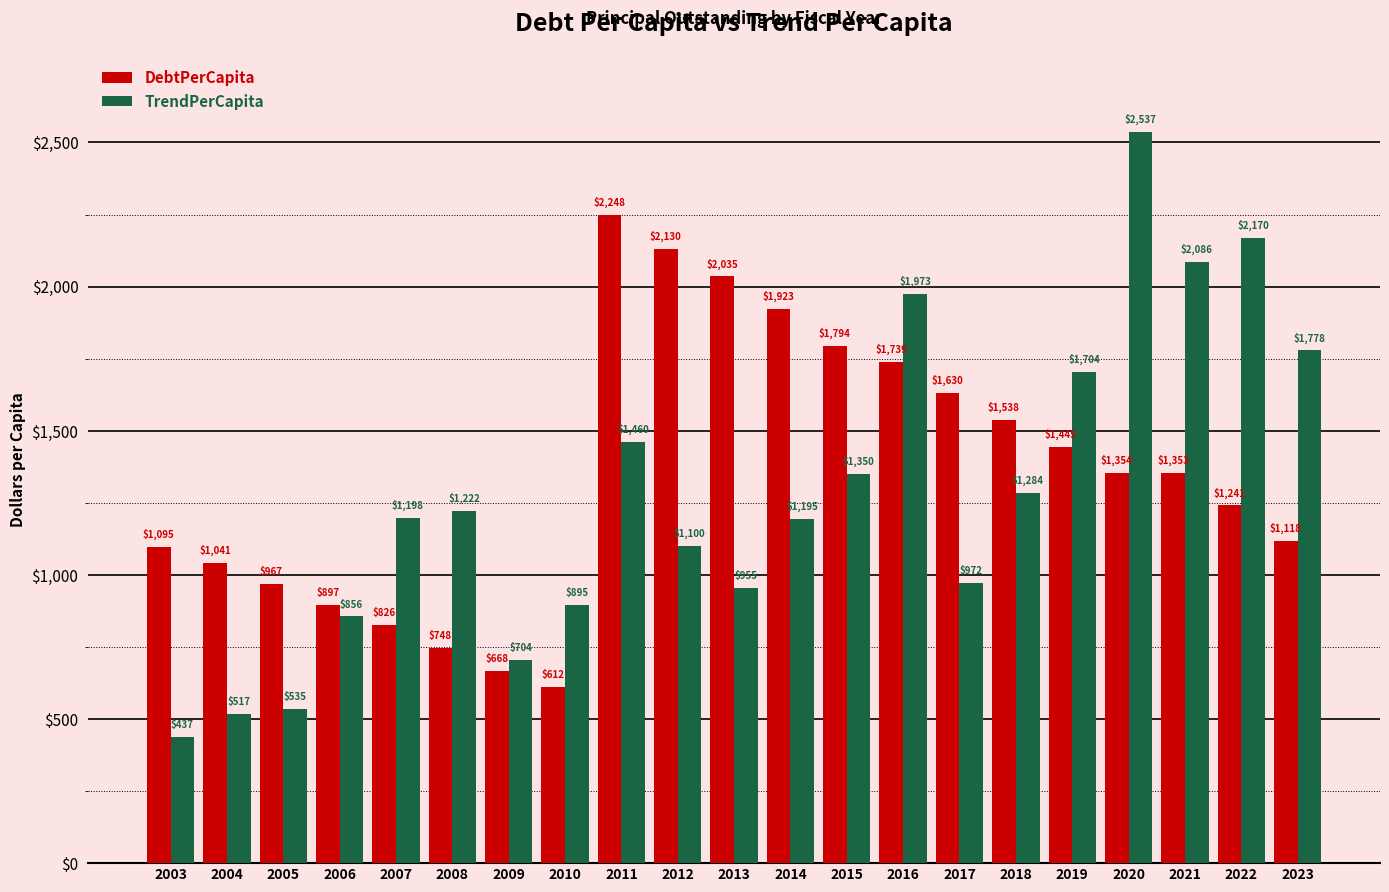

Which series has the widest spread of values?

TrendPerCapita